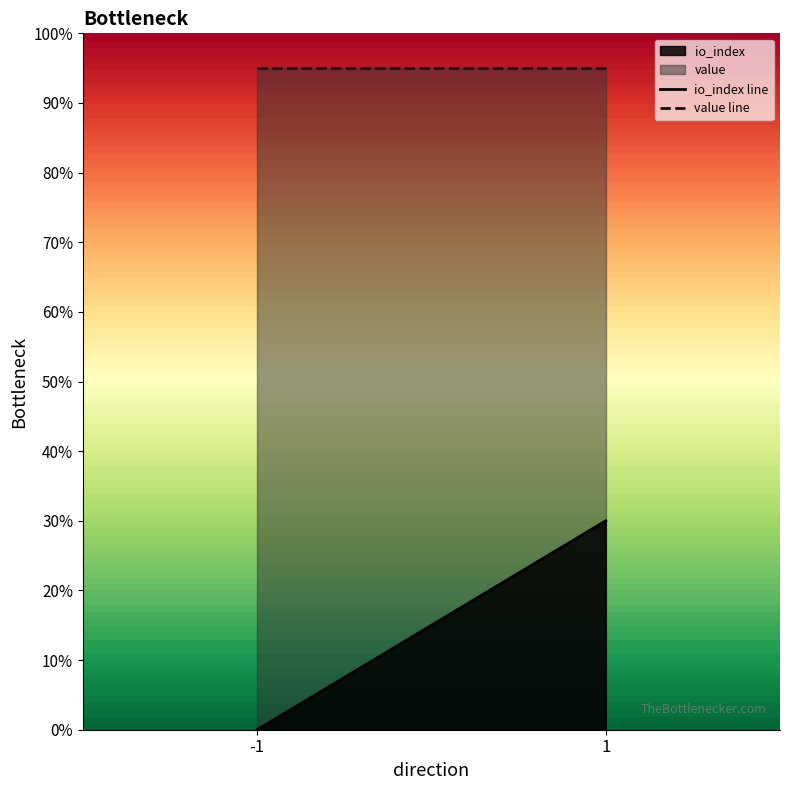

Which series has the largest range (max minus min)?

io_index